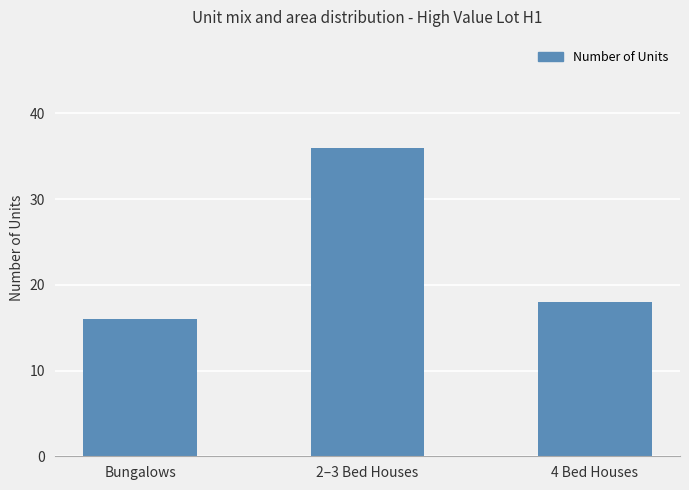

What position from the right is 2–3 Bed Houses?

2